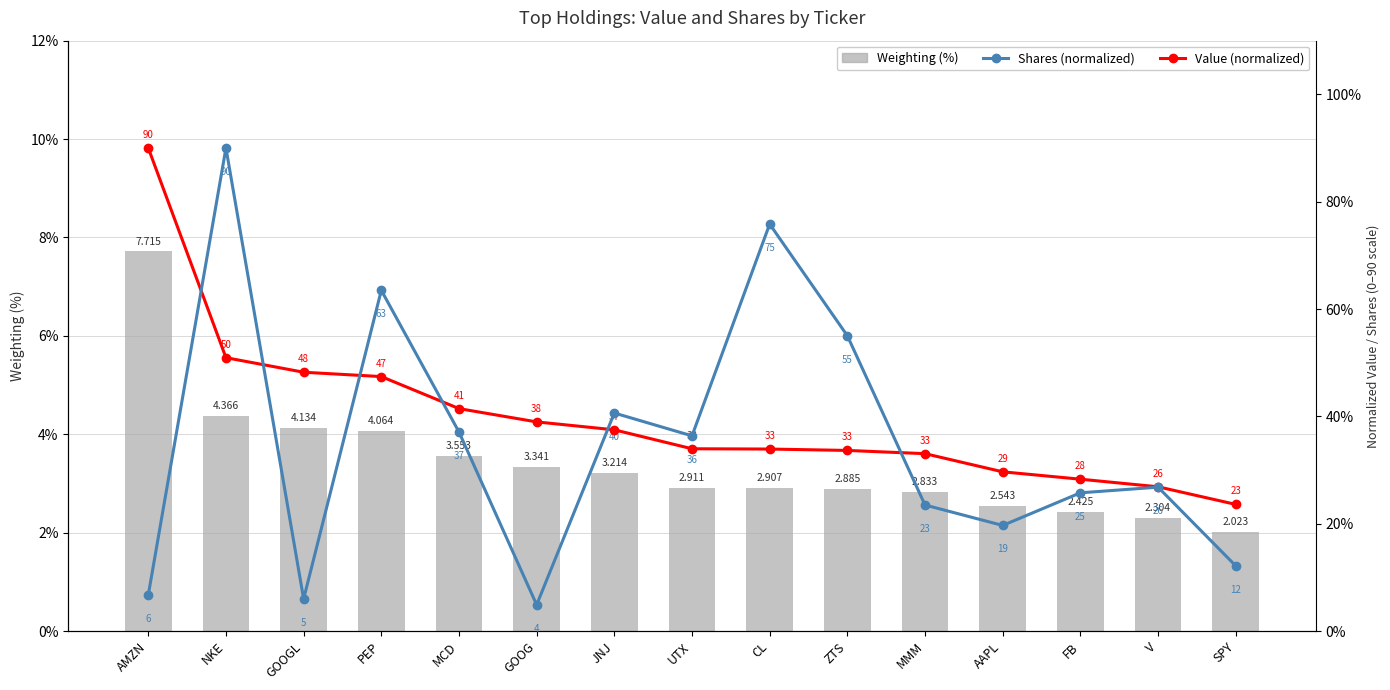

The value of Value (normalized) at JNJ is 14.7. True or false?

False